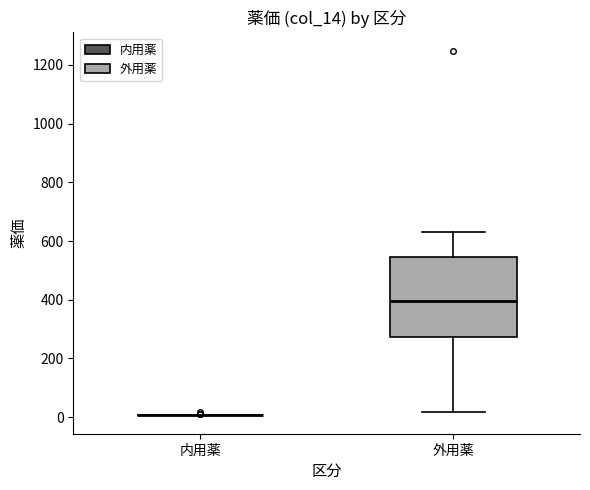

Reading left to right, read every box against the y-axis: the position of its median line, the range the box covers, and the ends of its whiskers. The values are not printed on the chart, so give them approximately, as read against the axis.

内用薬: box collapsed to a line at 0, whiskers 0 to 0
外用薬: median 400, box 280 to 540, whiskers 20 to 640